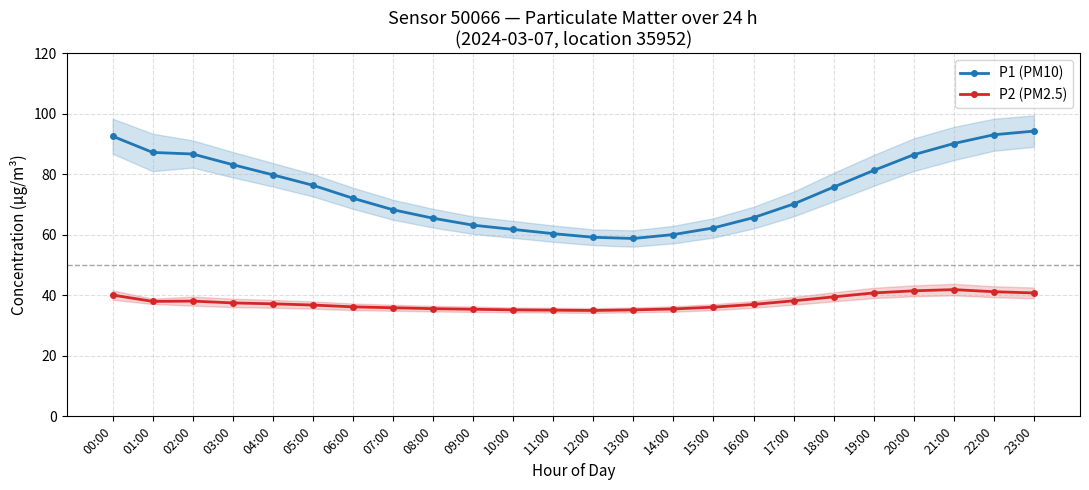

How many lines are shown in the chart?

2